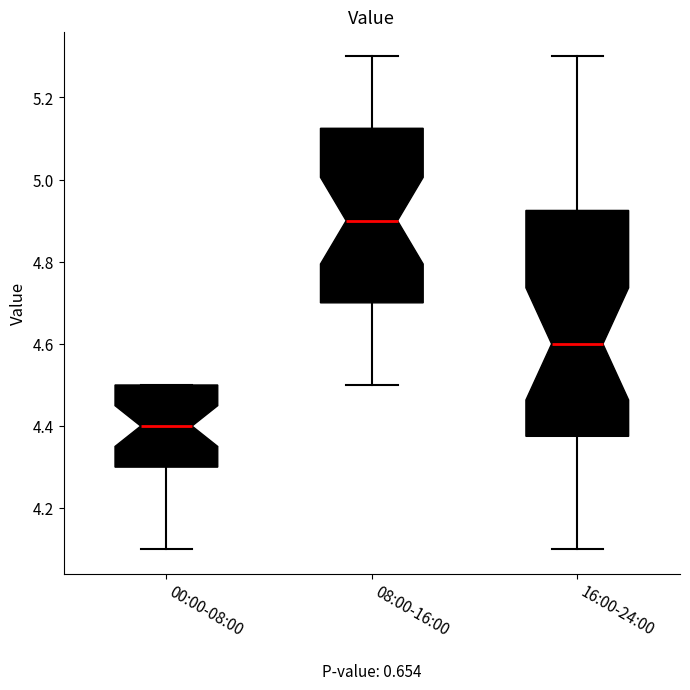

Reading left to right, read every box against the y-axis: the position of its median line, the range the box covers, and the ends of its whiskers. The values are not printed on the chart, so give them approximately, as read against the axis.

00:00-08:00: median 4.40, box 4.30 to 4.50, whiskers 4.10 to 4.50
08:00-16:00: median 4.90, box 4.70 to 5.12, whiskers 4.50 to 5.30
16:00-24:00: median 4.60, box 4.38 to 4.92, whiskers 4.10 to 5.30